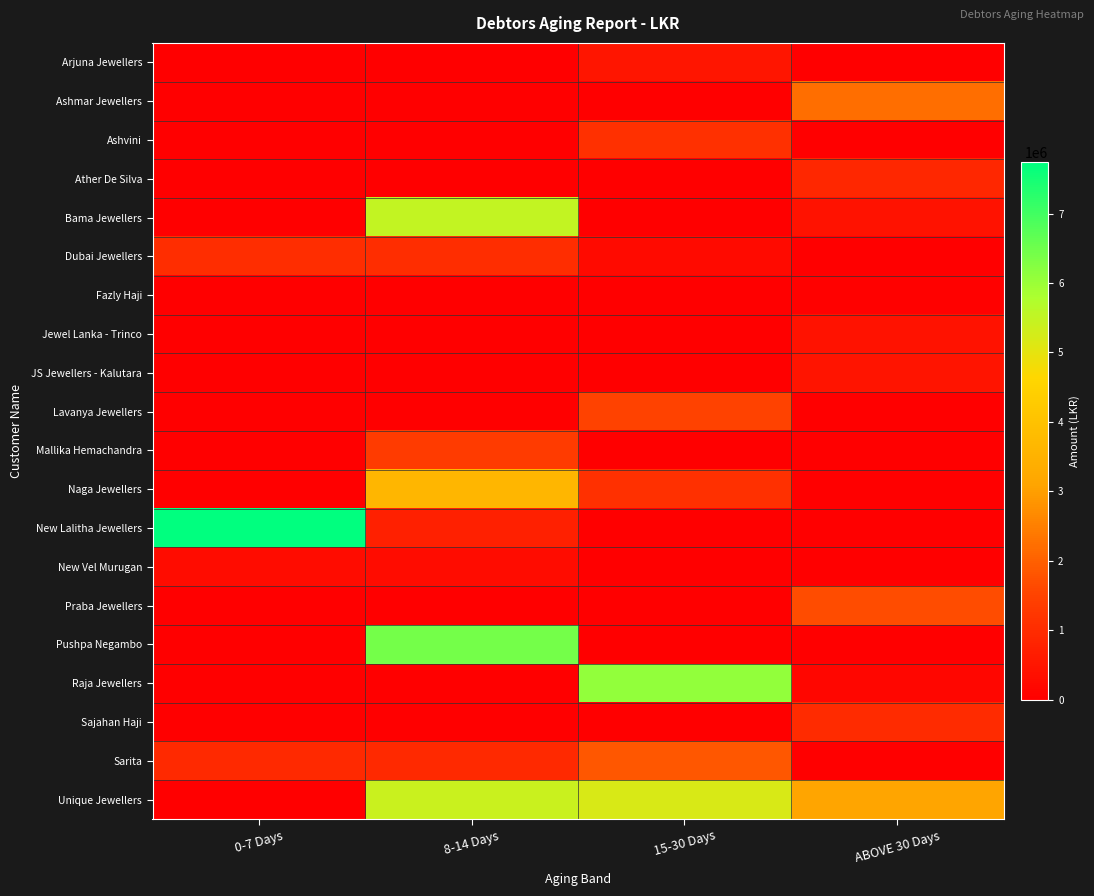

How many distinct data groups are displayed?

20